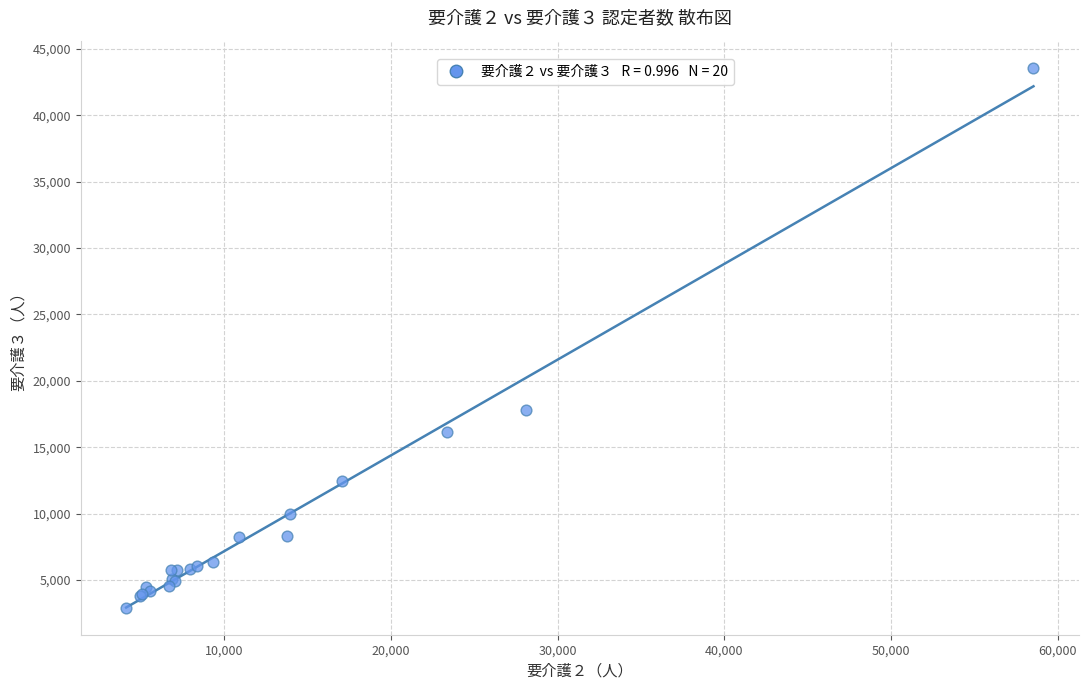

What Y value in the scatter plot is closest to 23249?

17827